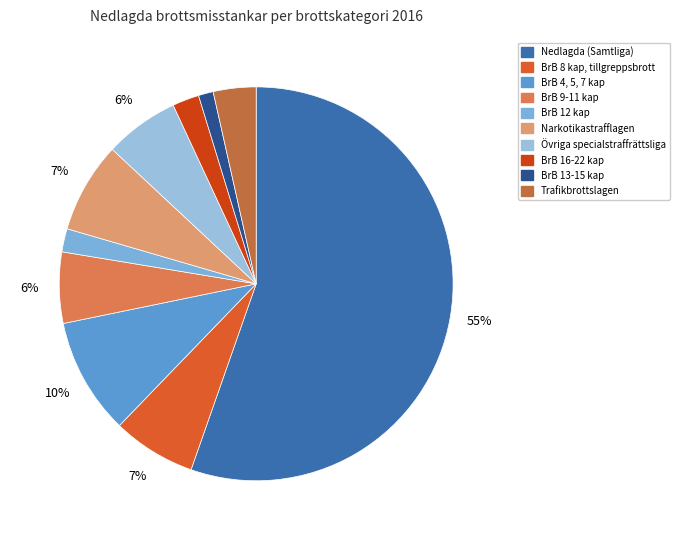

Is there a majority slice in this chart?

Yes